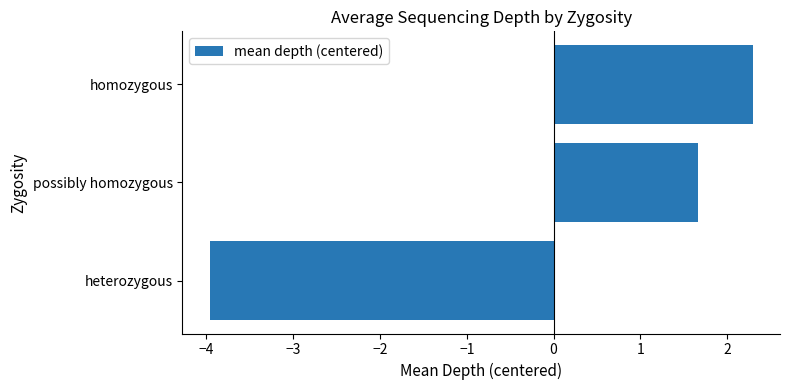

What is the change in value from heterozygous to possibly homozygous?

+5.6